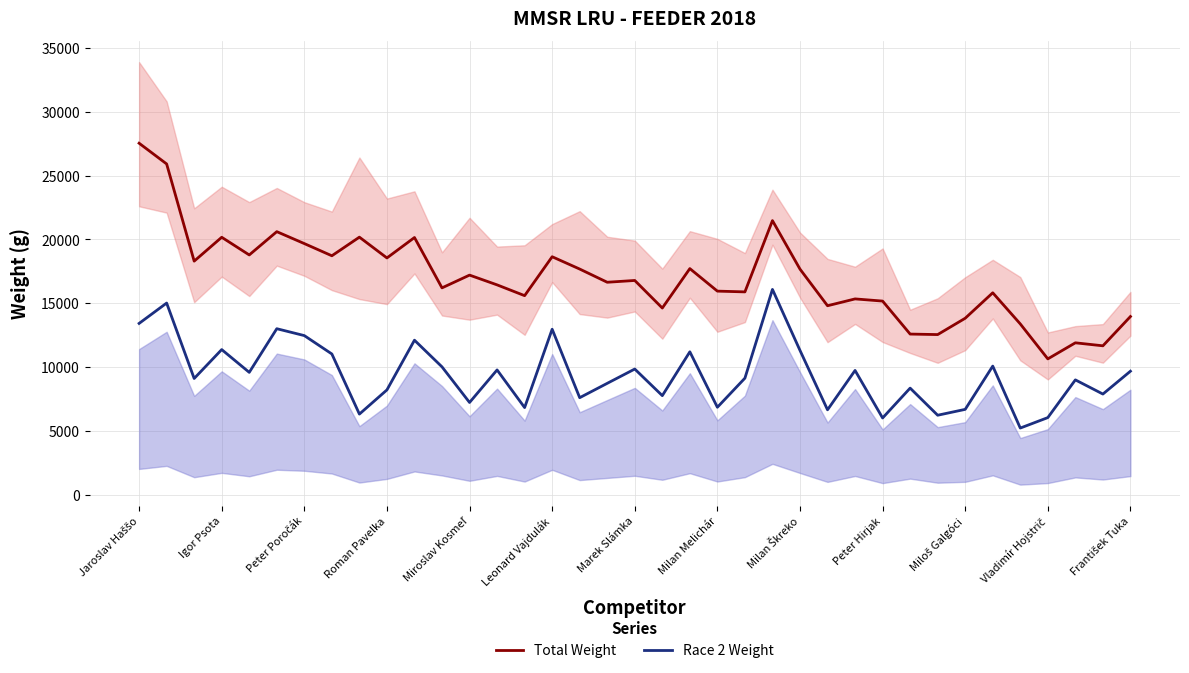

What is the average value of the Total Weight series?

16989